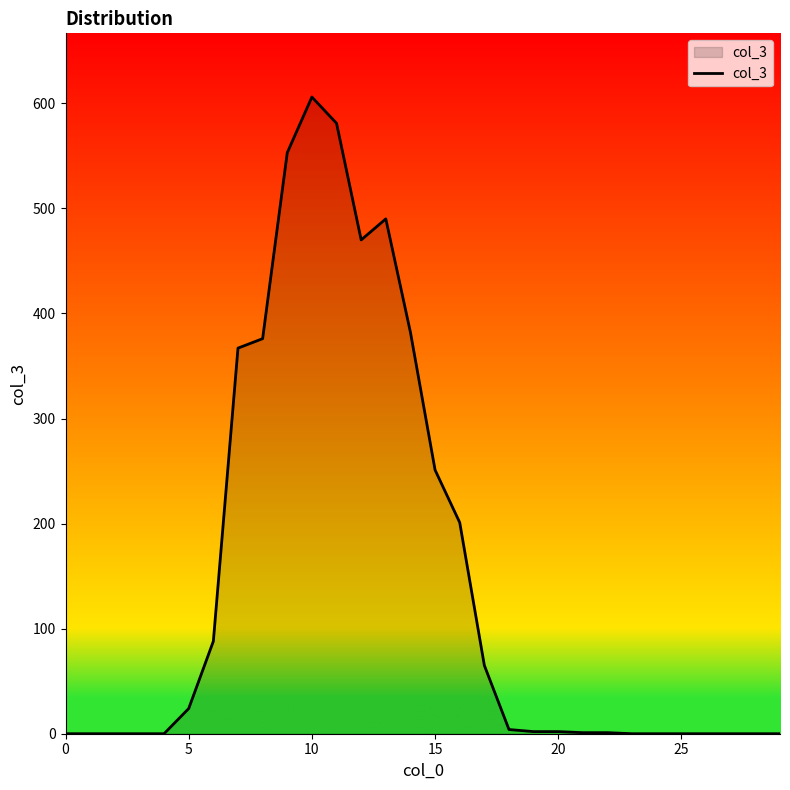

True or false: the data has more than 1 interior local peaks.

True